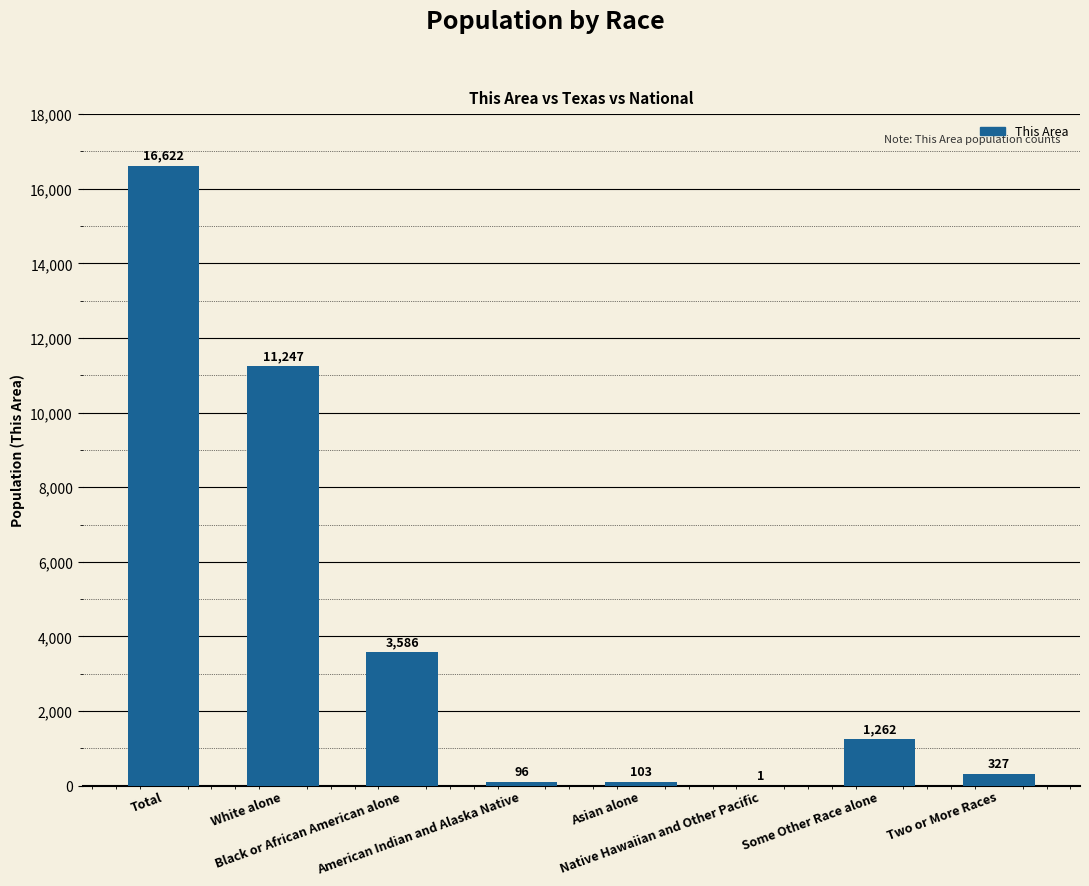

How many categories are shown in the chart?

8